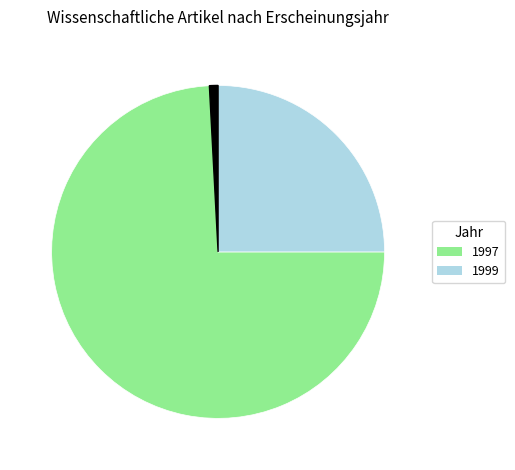

Is there any slice that represents more than half of the pie?

Yes